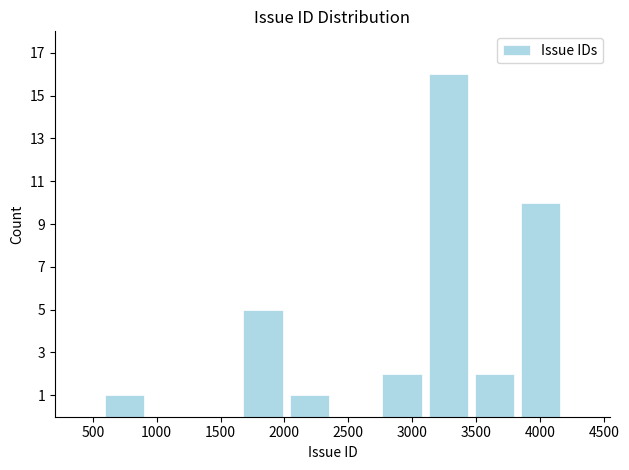

Which range on the x-axis has the tallest bar?

3100 to 3450